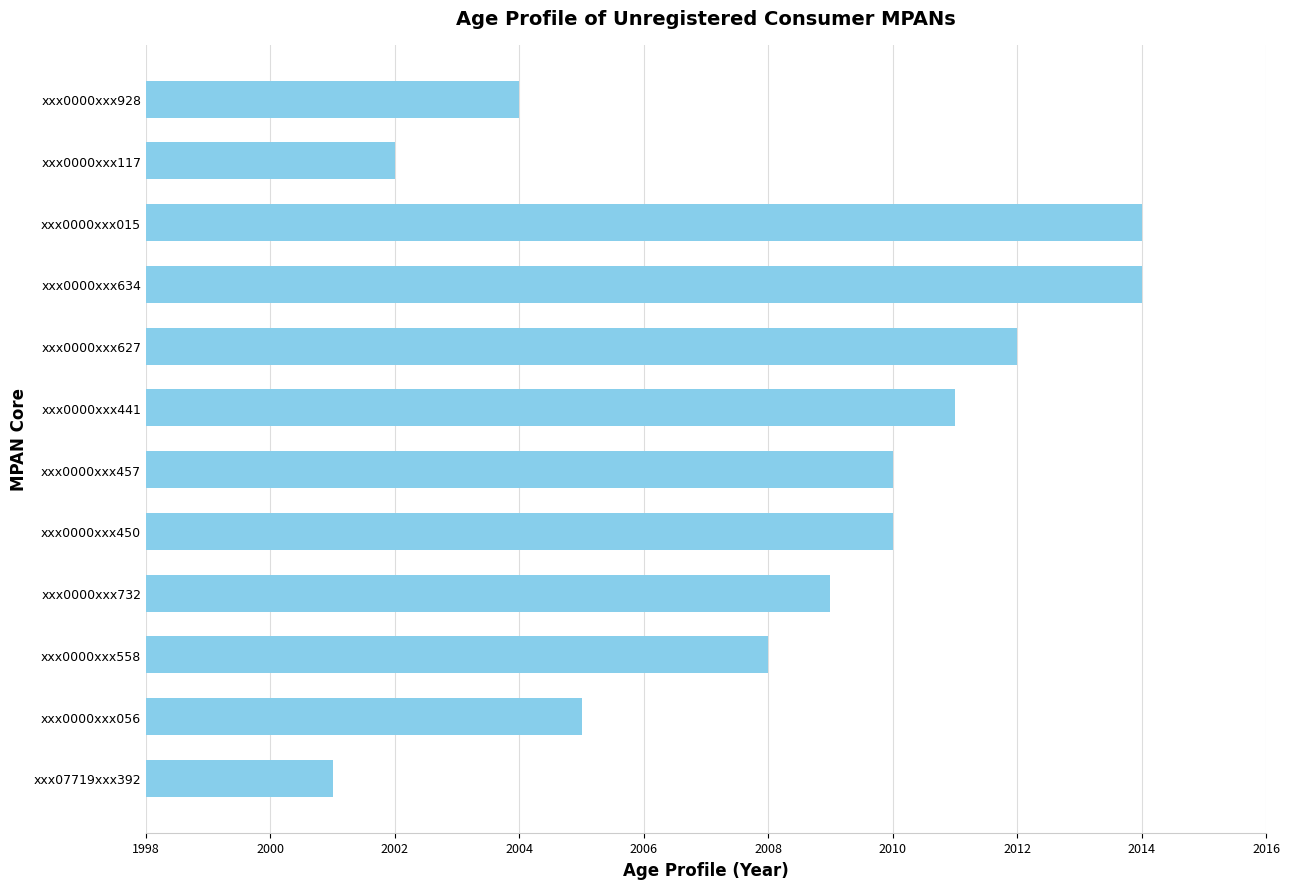

Reading bottom to top, what are all the values shown in this chart?

xxx07719xxx392=2001	xxx0000xxx056=2005	xxx0000xxx558=2008	xxx0000xxx732=2009	xxx0000xxx450=2010	xxx0000xxx457=2010	xxx0000xxx441=2011	xxx0000xxx627=2012	xxx0000xxx634=2014	xxx0000xxx015=2014	xxx0000xxx117=2002	xxx0000xxx928=2004